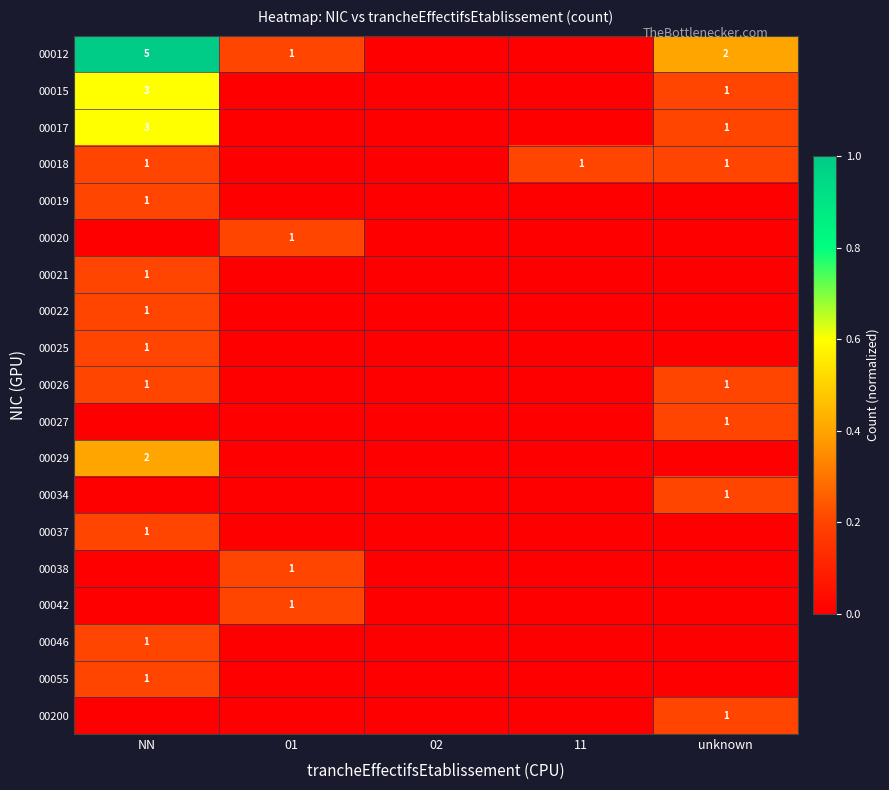

Is it true that 00017 equals 4 at NN?

False